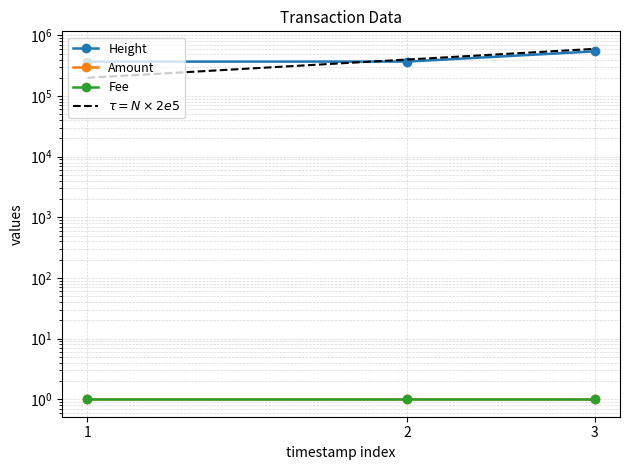

The value of $\tau = N \times 2e5$ at 2 is 400000. True or false?

True